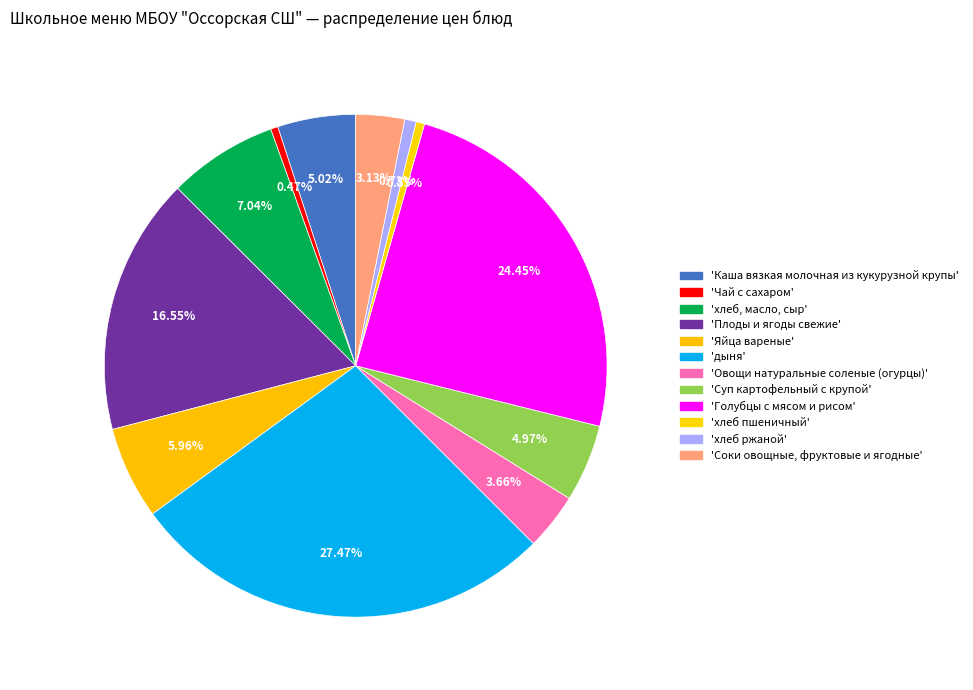

What is the largest slice in the pie chart?

дыня